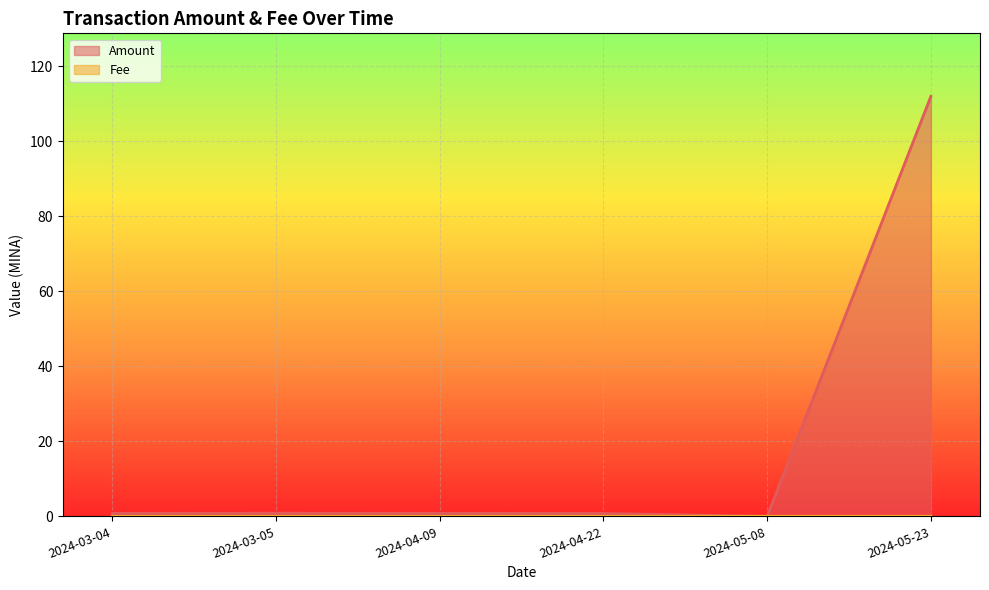

How many distinct data groups are displayed?

2